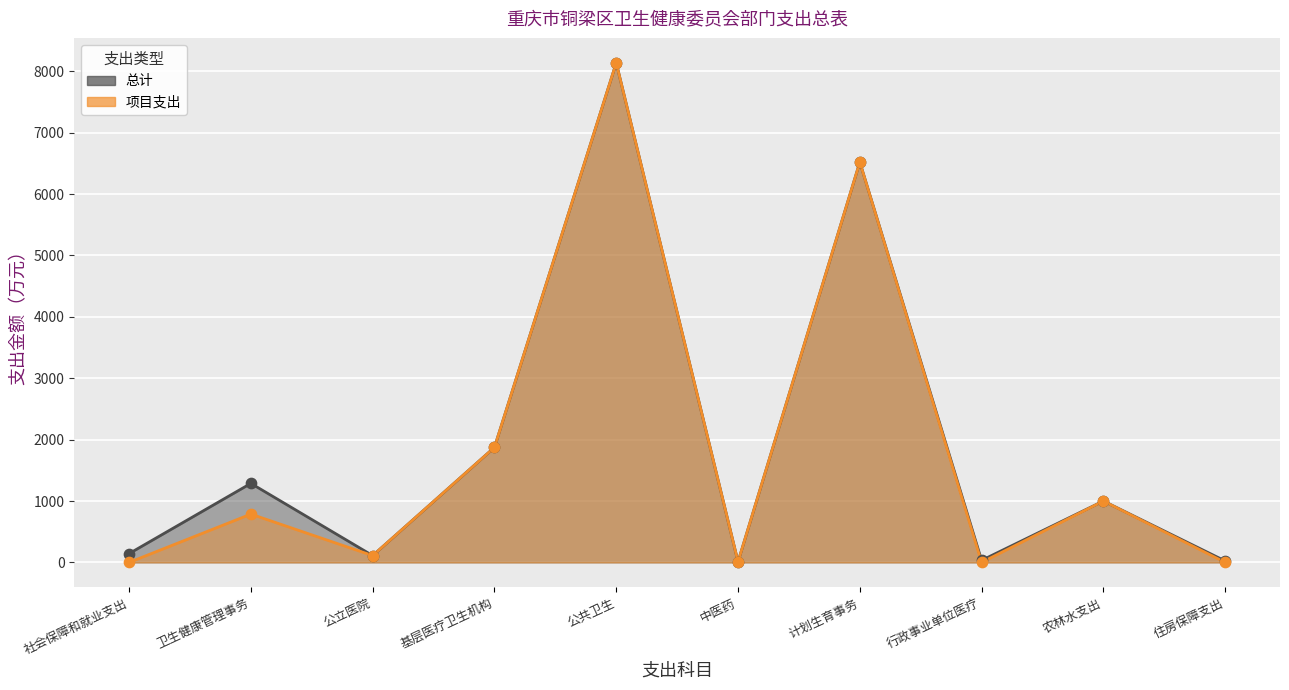

What are all the series names shown in the legend?

总计, 项目支出